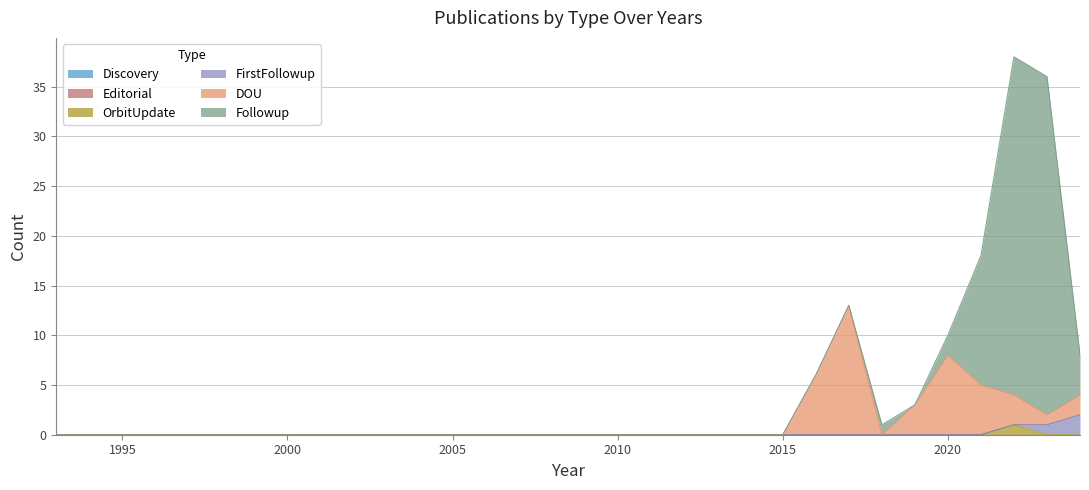

At which label does Editorial reach its minimum?

1993